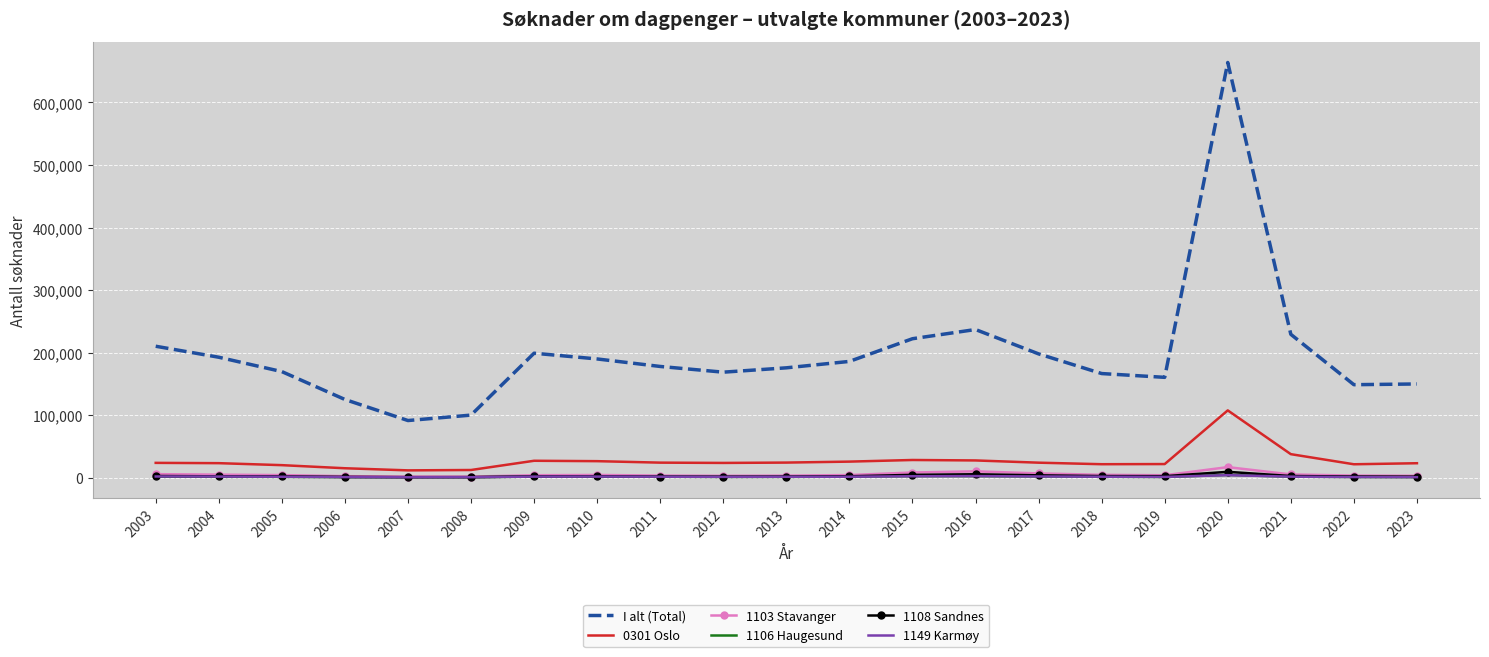

What are all the series names shown in the legend?

I alt (Total), 0301 Oslo, 1103 Stavanger, 1106 Haugesund, 1108 Sandnes, 1149 Karmøy